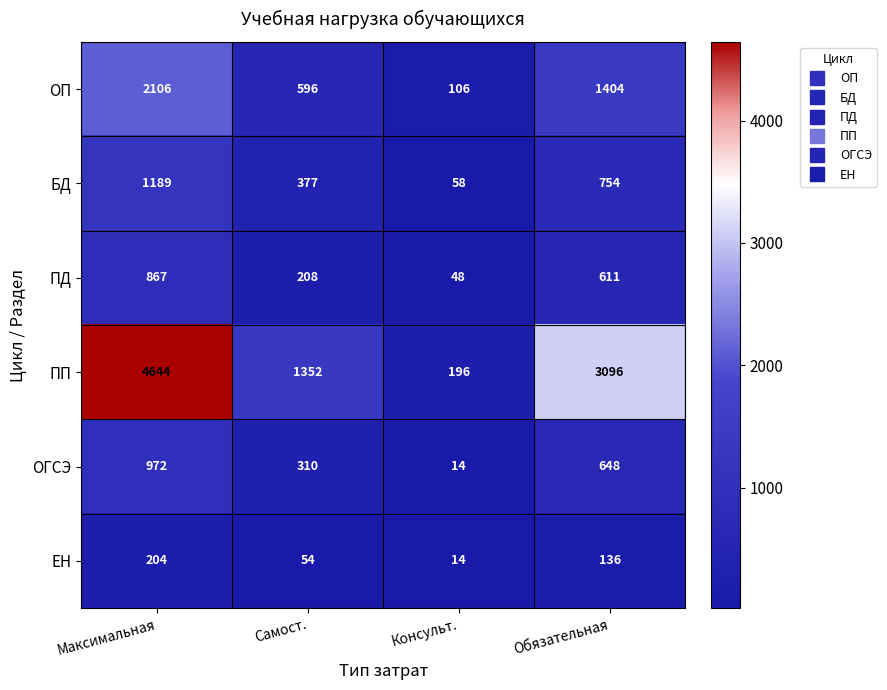

What is the sum of all ОП values?

4212